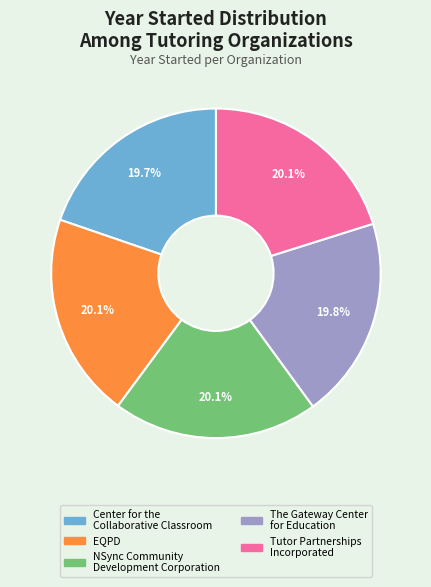

To the nearest percent, what portion does EQPD represent?

20%